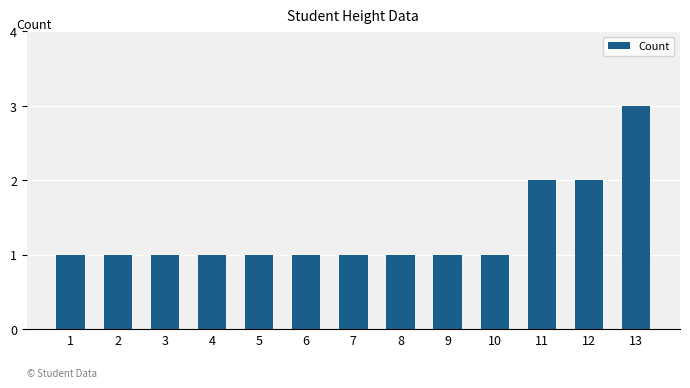

What is the ratio of the value at 3 to the value at 11?

0.5